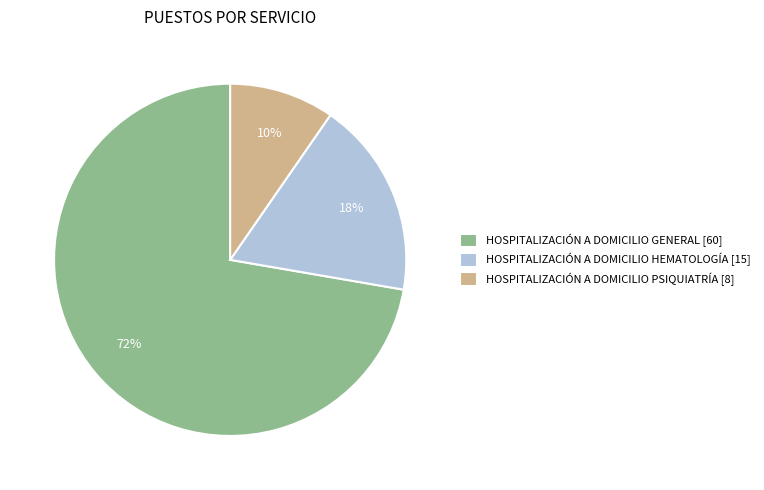

Combined, do HOSPITALIZACIÓN A DOMICILIO GENERAL [60] and HOSPITALIZACIÓN A DOMICILIO PSIQUIATRÍA [8] account for over 50%?

Yes